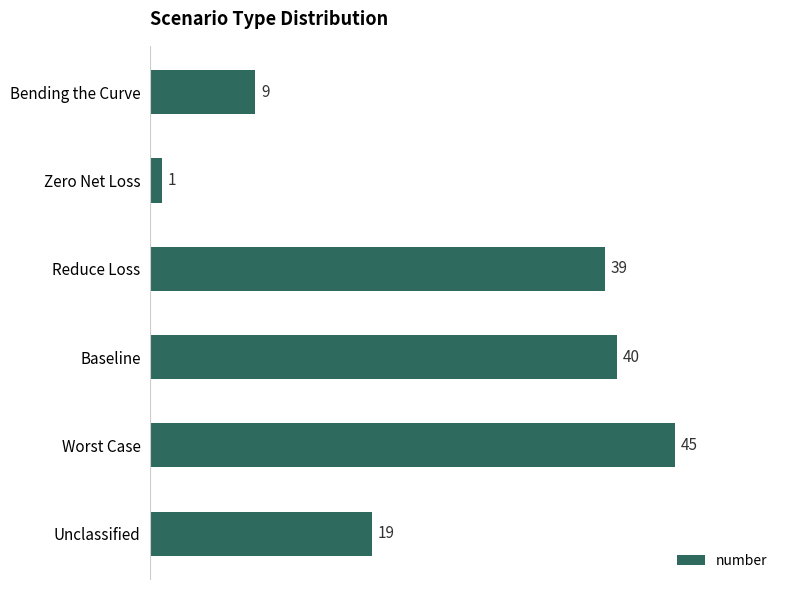

What is the smallest value displayed?

1